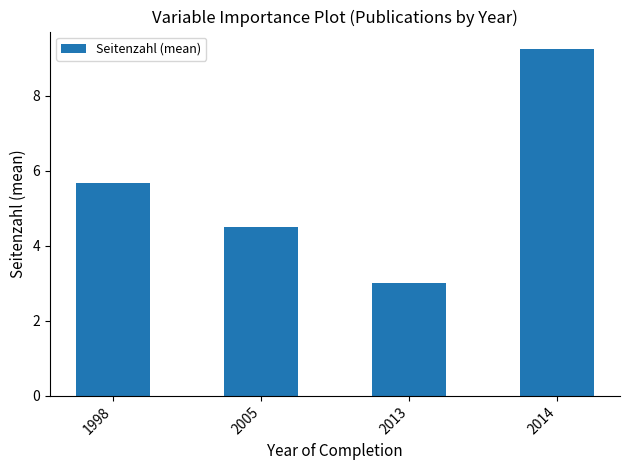

True or false: the data shows 4.5 at 2005.

True